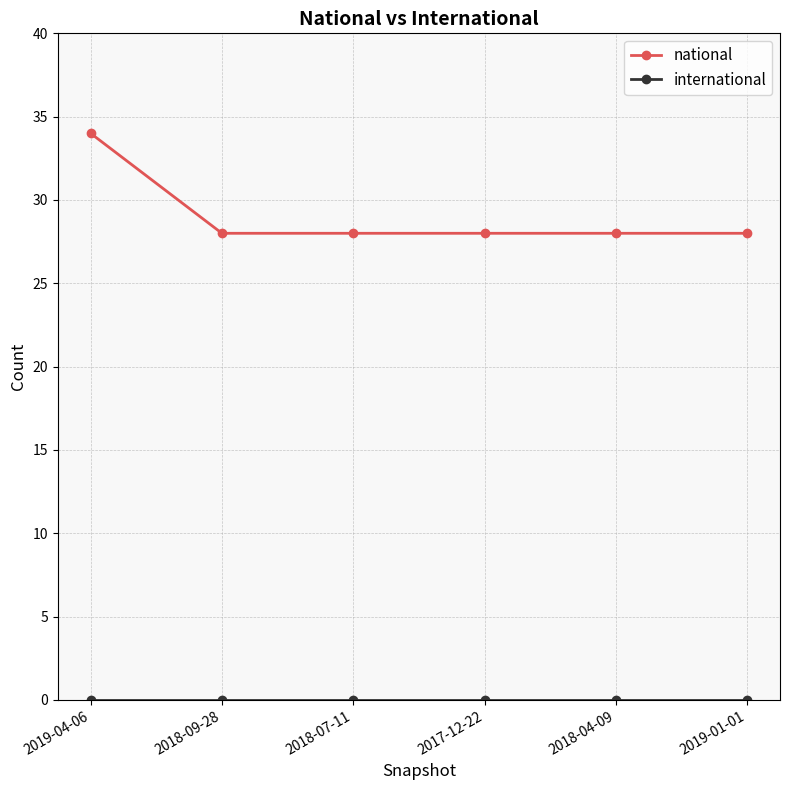

What is the maximum value for national?

34